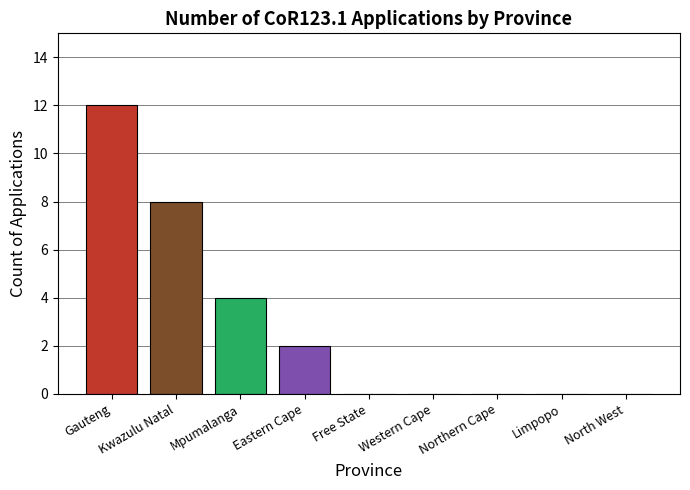

What is the greatest value displayed?

12